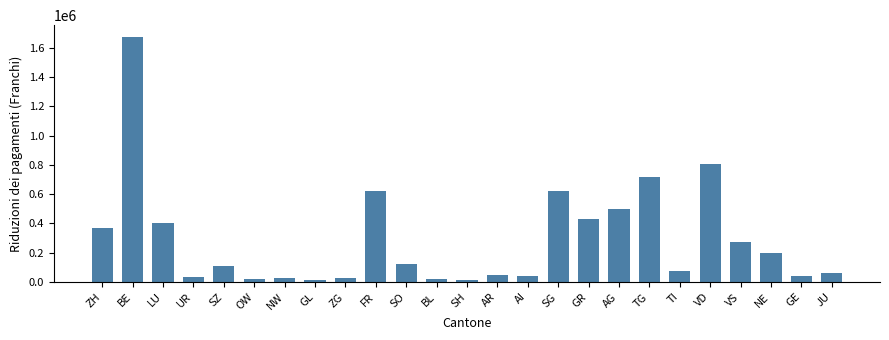

Which has a higher value, GR or AR?

GR